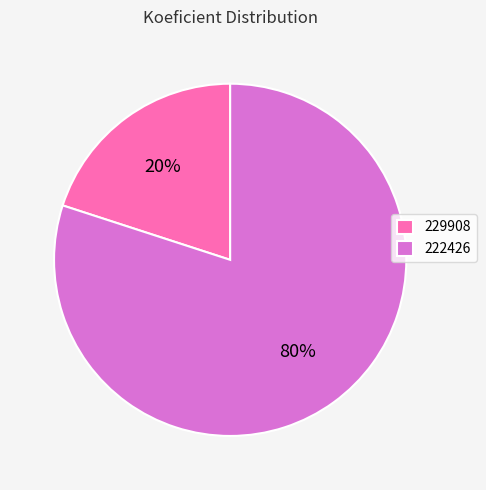

How many slices are in this pie chart?

2